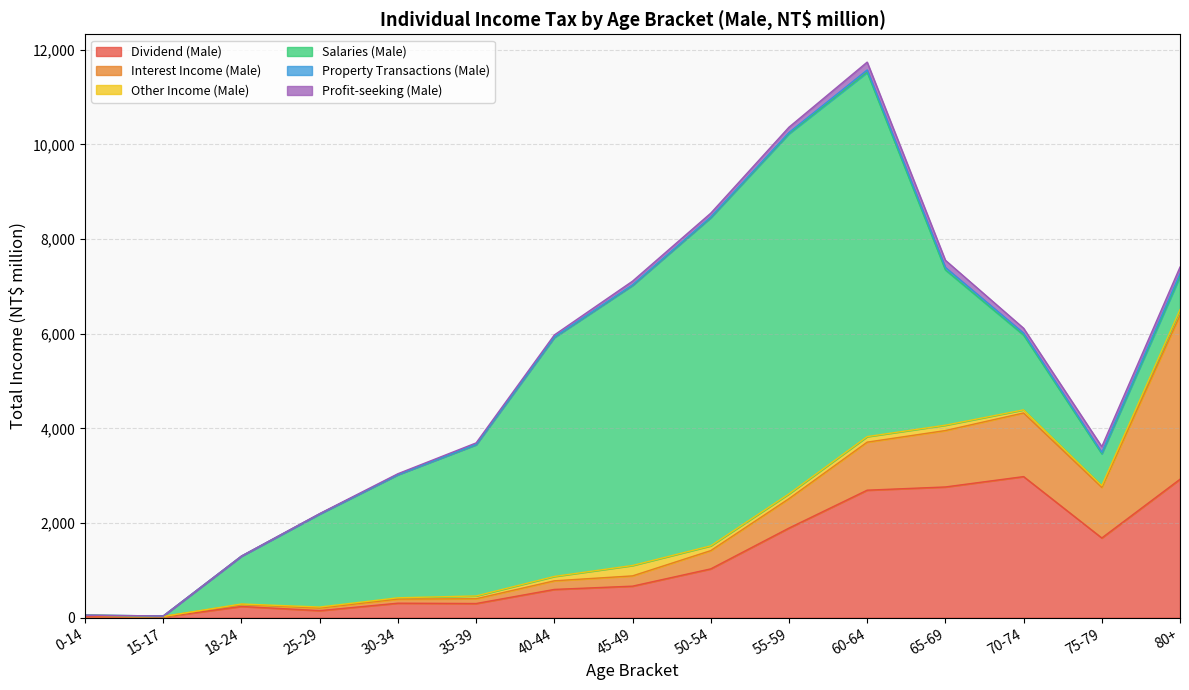

What is the highest value of the Other Income (Male) series?

220